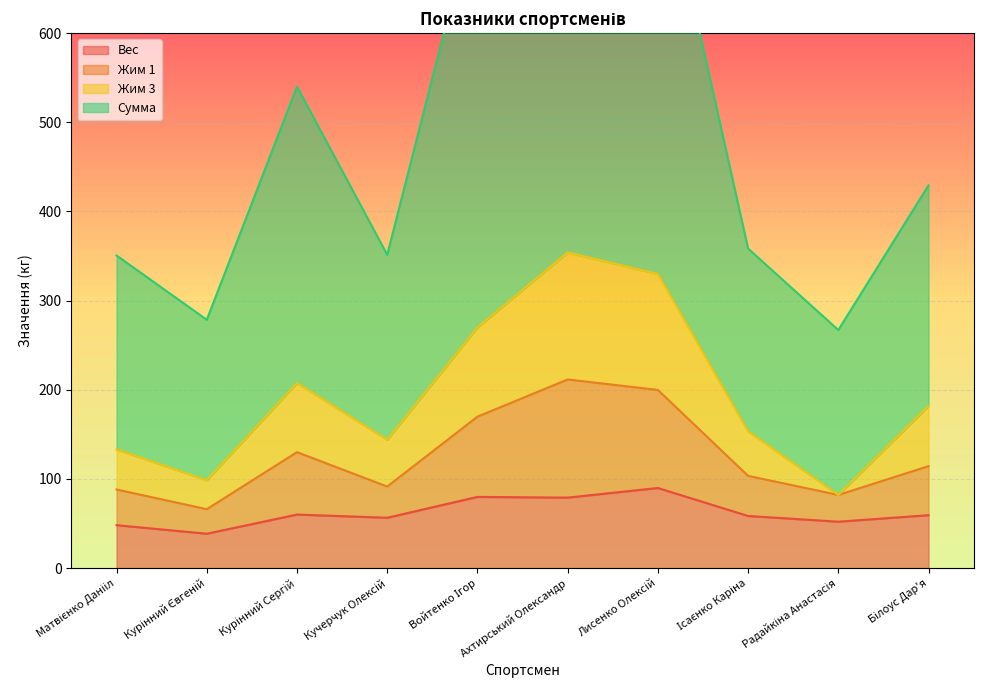

What is the spread (max minus min) of values at Білоус Дар'я?

370.0